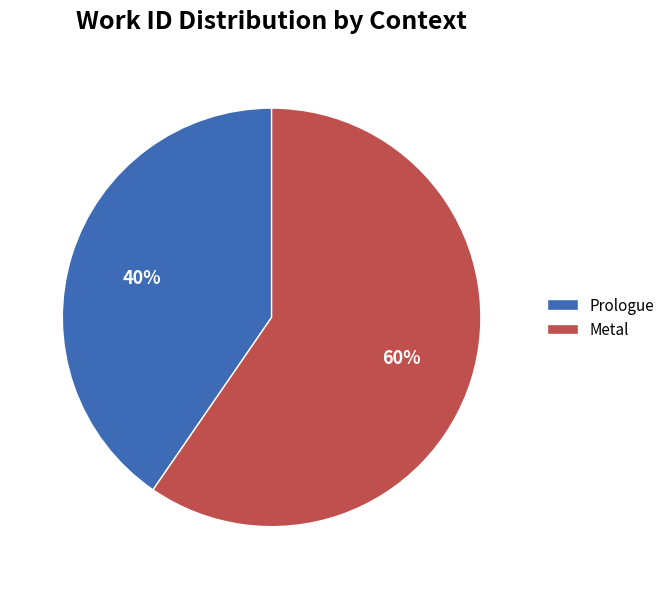

To the nearest percent, what percentage of the pie is Metal?

60%